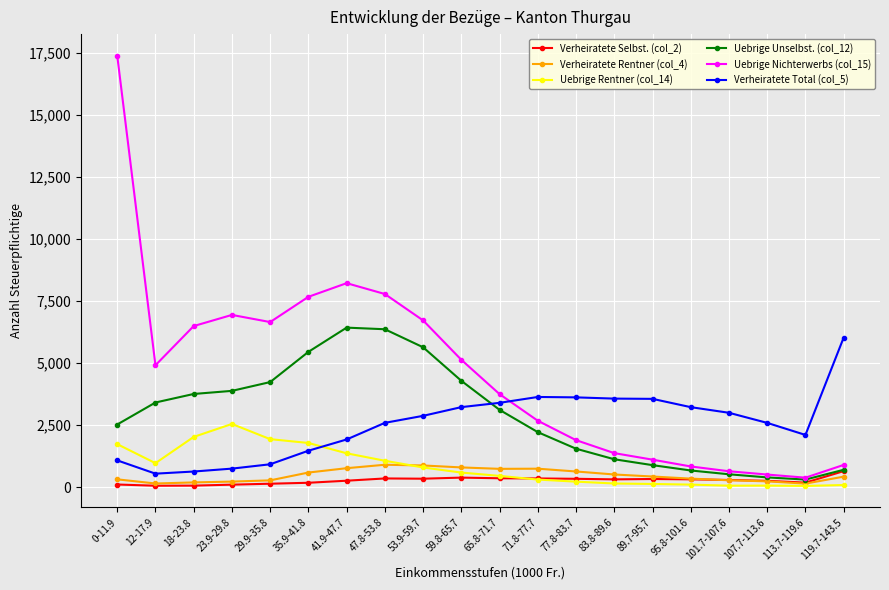

At which label does Verheiratete Total (col_5) reach its peak?

119.7-143.5